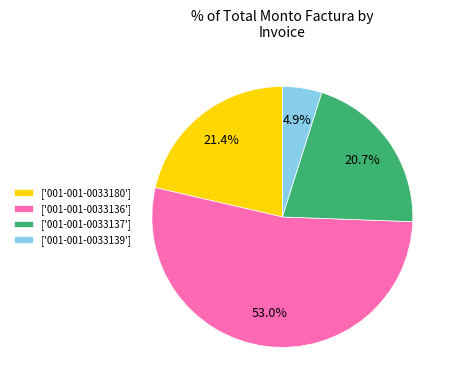

Which slice represents more than half of the pie?

['001-001-0033136']